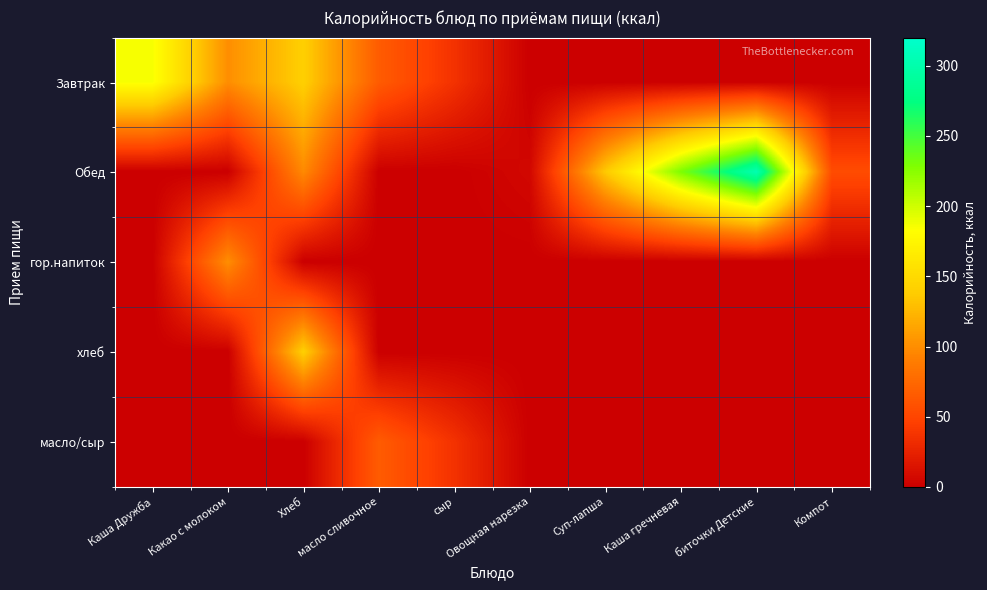

What is the maximum value shown in the chart?

303.4